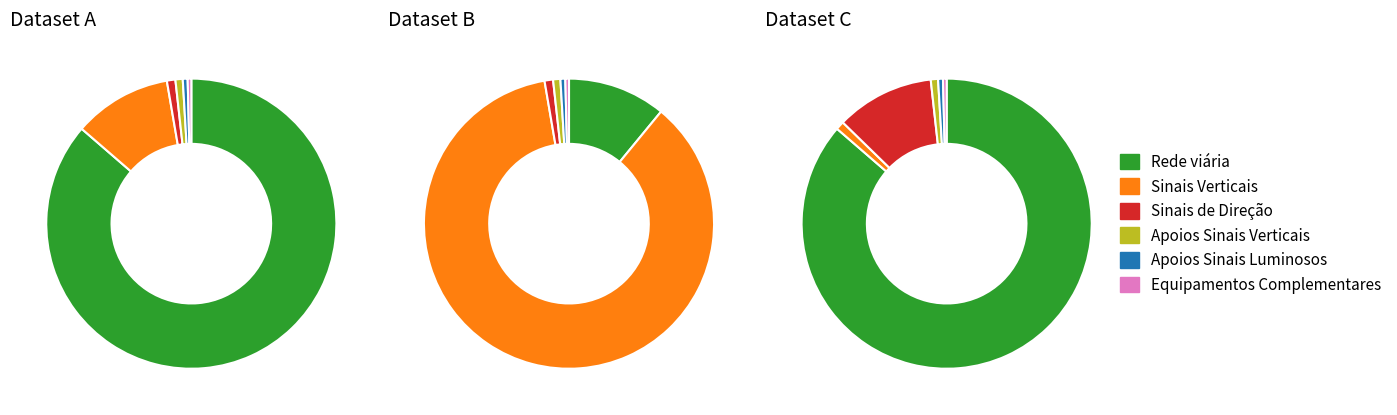

Which has a higher value, Apoios dos Sinais Luminosos or Equipamentos Complementares?

Apoios dos Sinais Luminosos